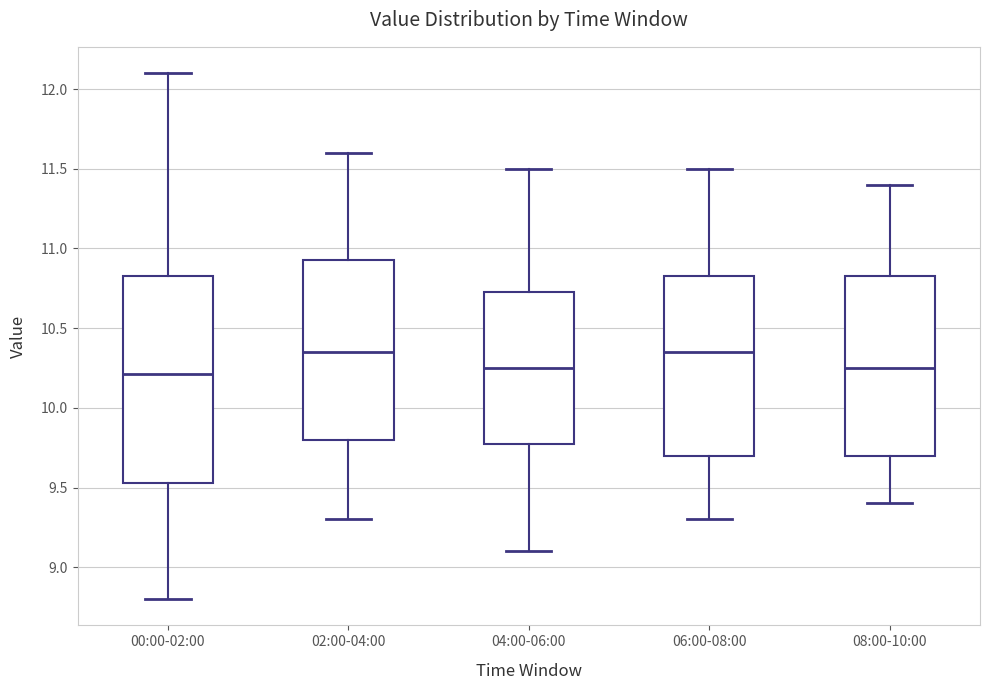

Reading left to right, transcribe this box plot: for each box, give where its median line is, the range the box spans, and where its two whiskers end, as read against the y-axis. The values are not printed on the chart, so give them approximately, as read against the axis.

00:00-02:00: median 10.20, box 9.55 to 10.85, whiskers 8.80 to 12.10
02:00-04:00: median 10.35, box 9.80 to 10.95, whiskers 9.30 to 11.60
04:00-06:00: median 10.25, box 9.80 to 10.75, whiskers 9.10 to 11.50
06:00-08:00: median 10.35, box 9.70 to 10.85, whiskers 9.30 to 11.50
08:00-10:00: median 10.25, box 9.70 to 10.85, whiskers 9.40 to 11.40